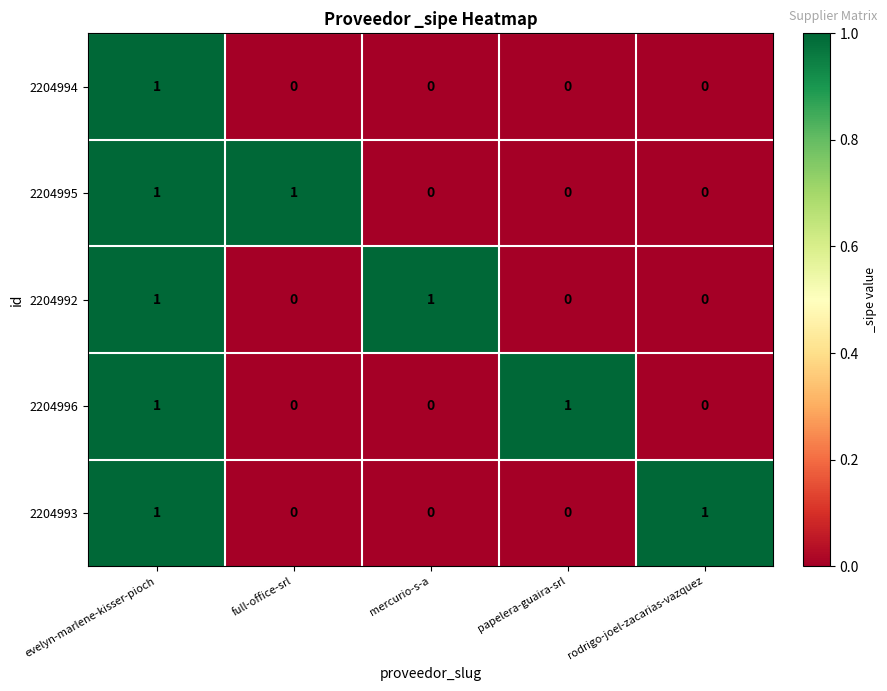

The 2204995 series shows 0 at mercurio-s-a. True or false?

True